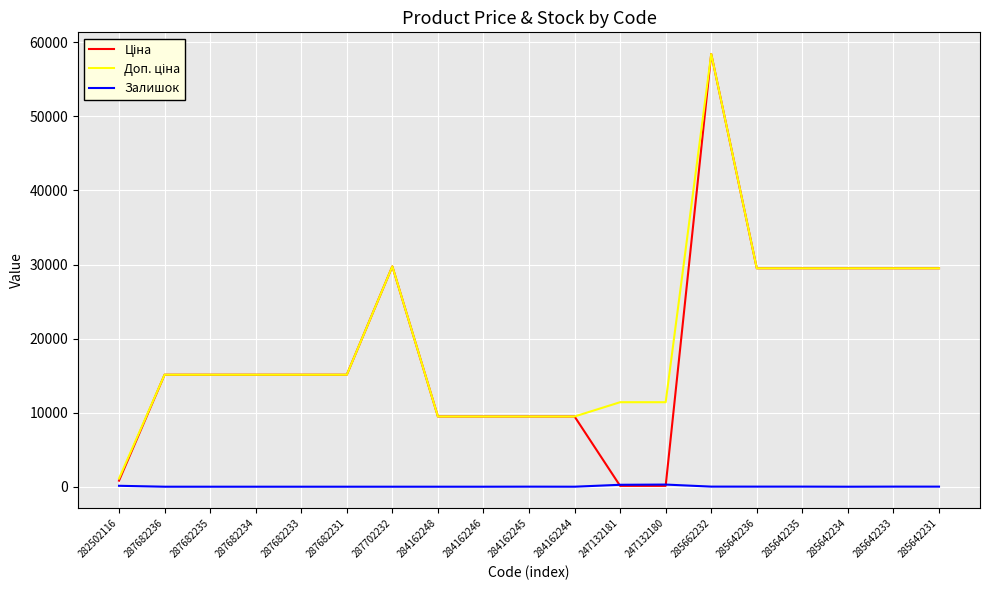

What is the greatest value displayed?

58426.5